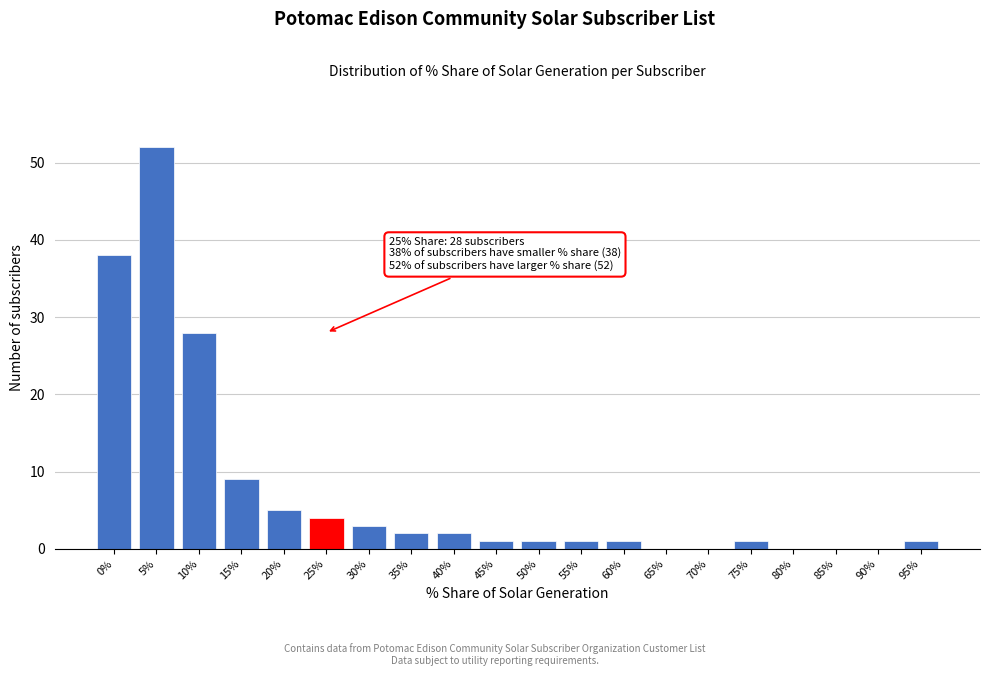

Reading left to right, transcribe all the data shown in this chart.

0%=38	5%=52	10%=28	15%=9	20%=5	25%=4	30%=3	35%=2	40%=2	45%=1	50%=1	55%=1	60%=1	65%=0	70%=0	75%=1	80%=0	85%=0	90%=0	95%=1